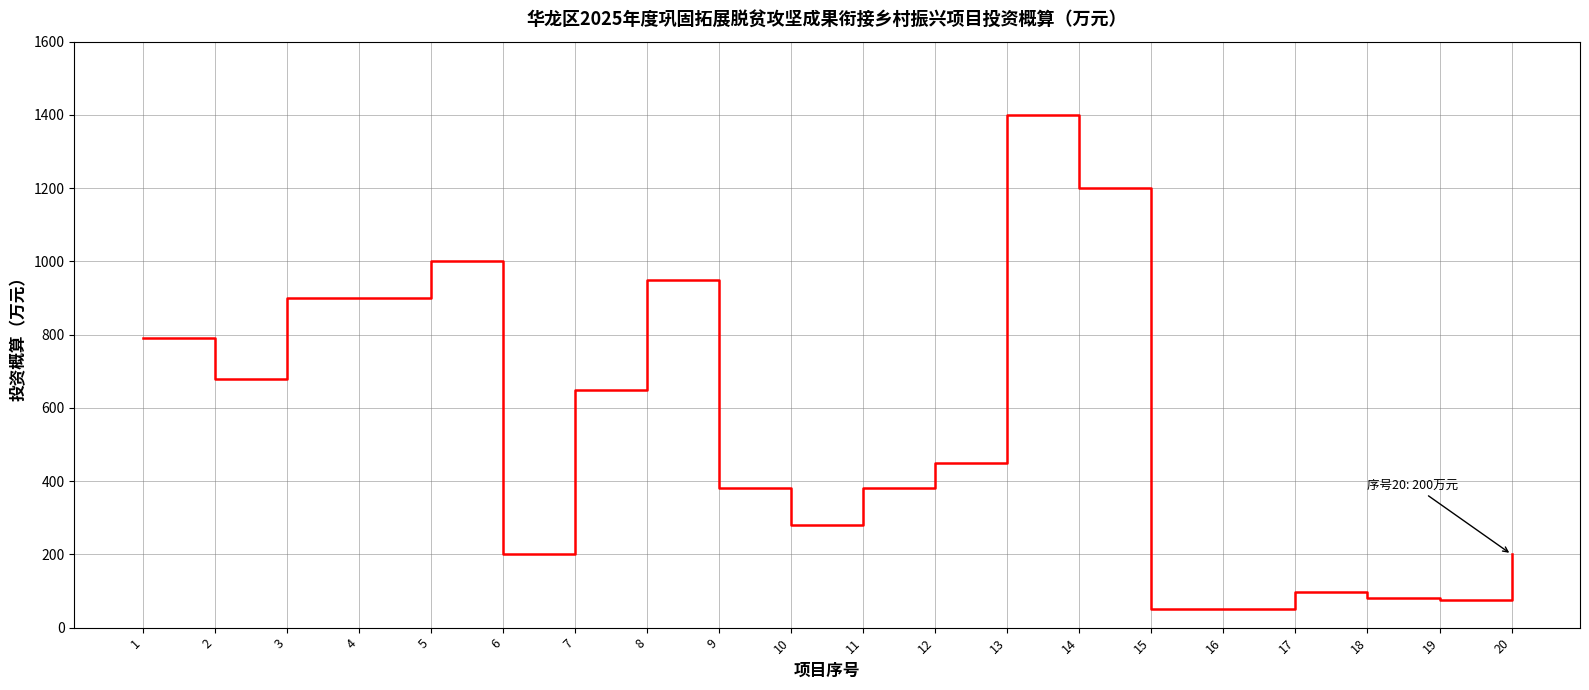

What is the greatest value displayed?

1400